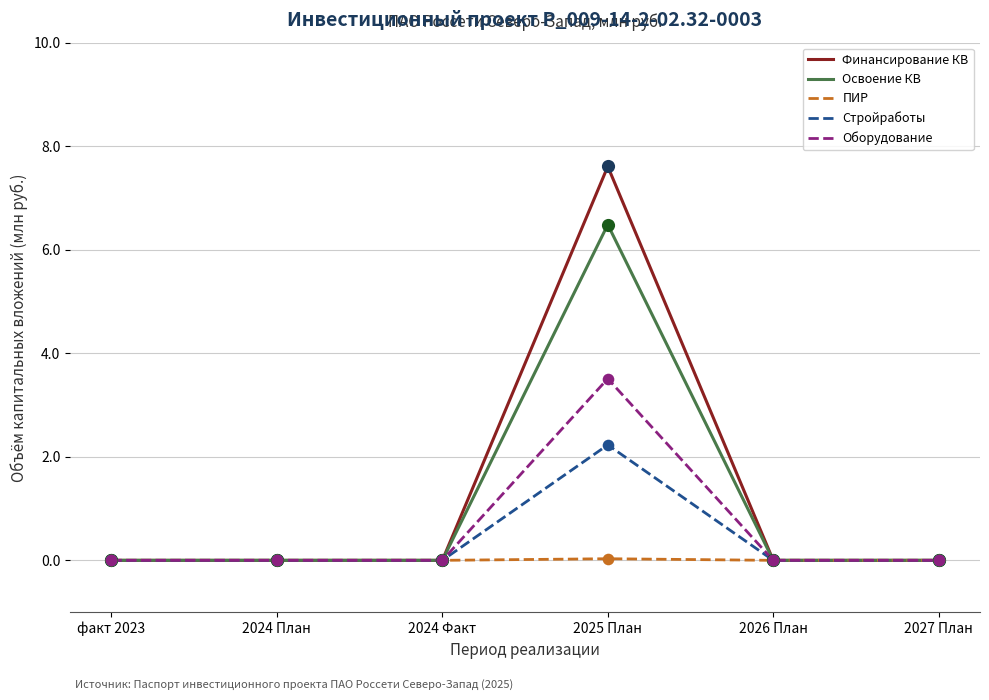

Which series has the largest total across all categories?

Финансирование КВ